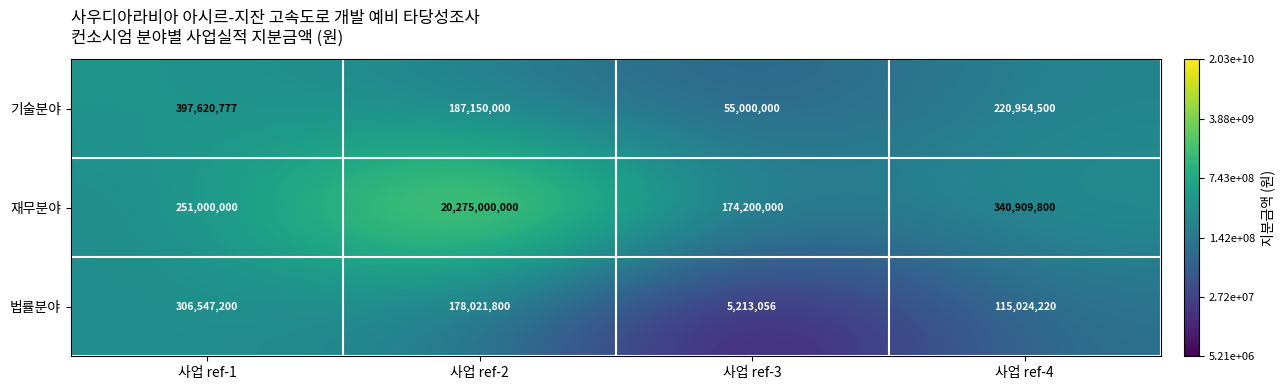

What is the average value of the 법률분야 series?

151201569